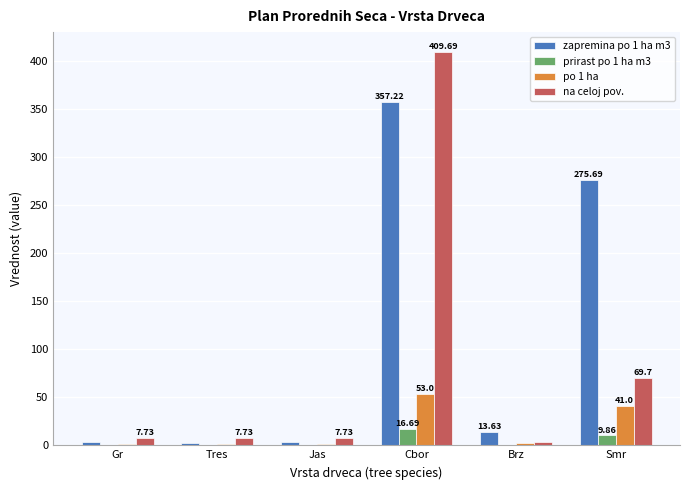

What is the sum of all prirast po 1 ha m3 values?

27.1